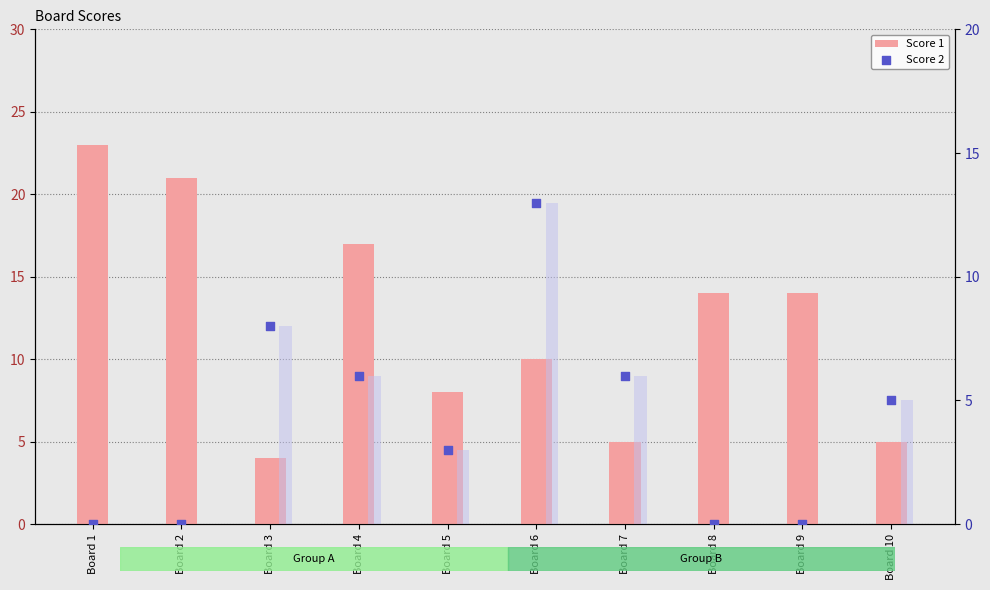

At which category is the sum across all series the highest?

Board 1